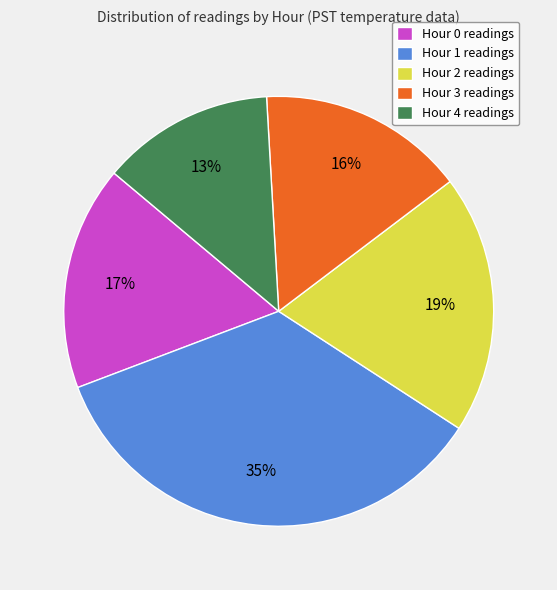

Is the sum of Hour 0 readings and Hour 2 readings greater than half?

No